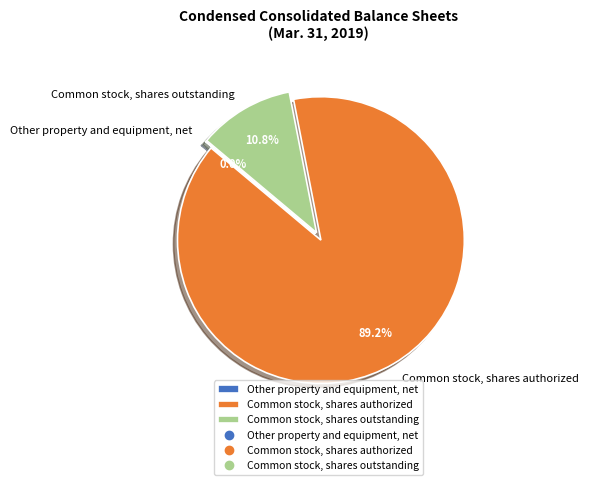

What portion of the pie excludes Common stock, shares outstanding?

89.2%